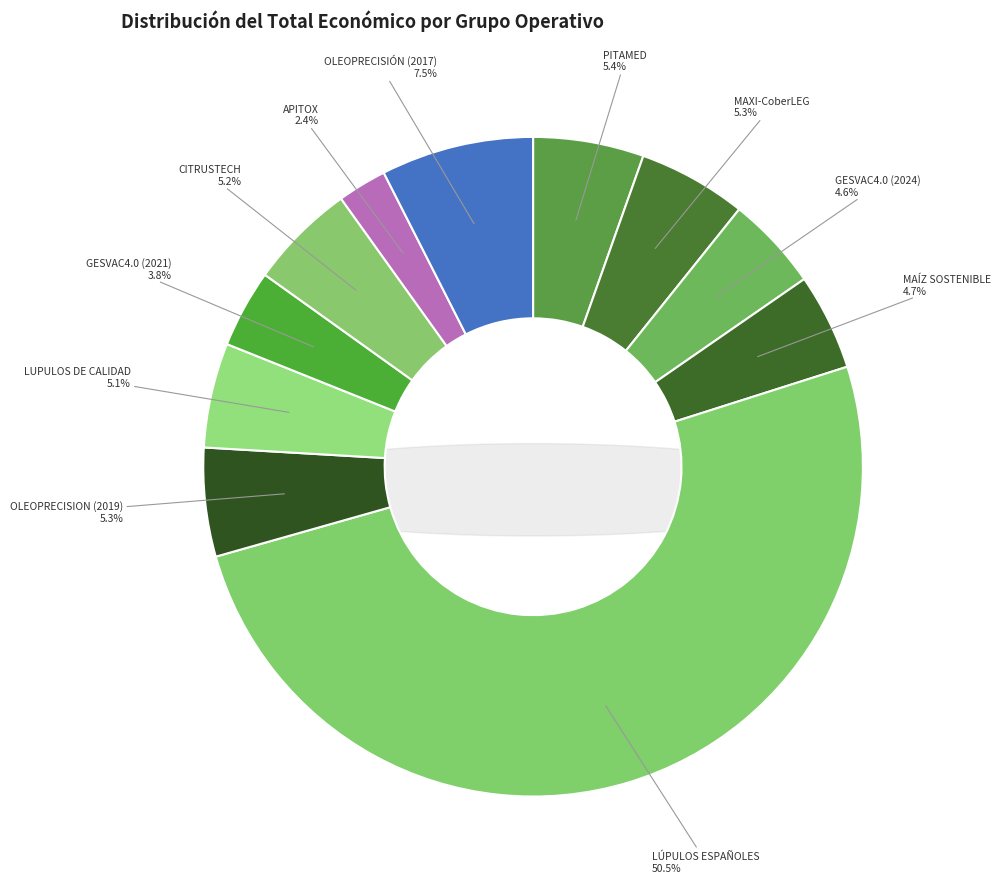

True or false: MAÍZ SOSTENIBLE accounts for 1% of the total.

False